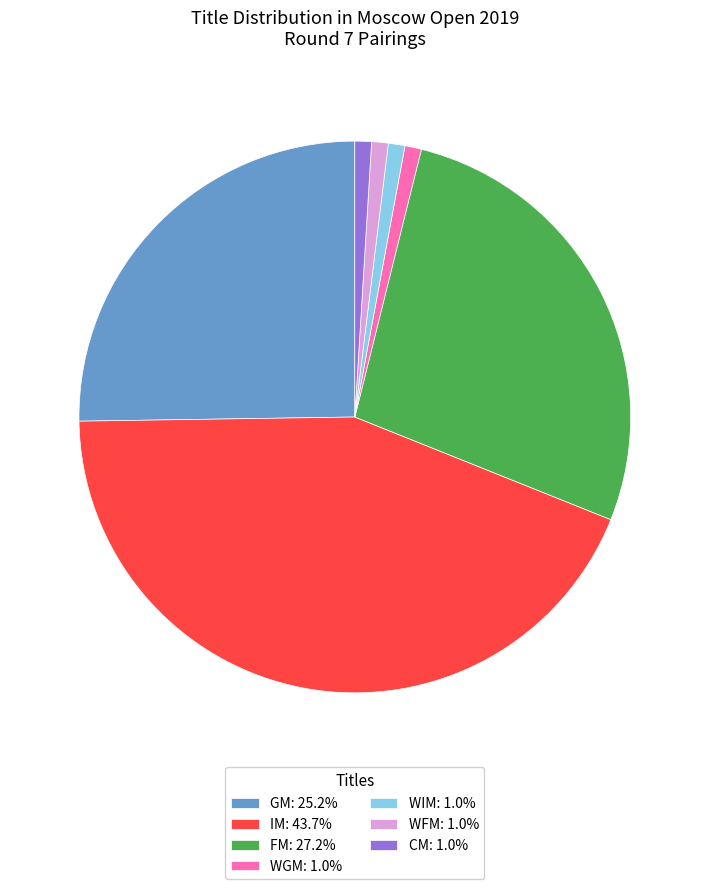

What is the ratio of the value at GM: 25.2% to the value at WFM: 1.0%?

26.0